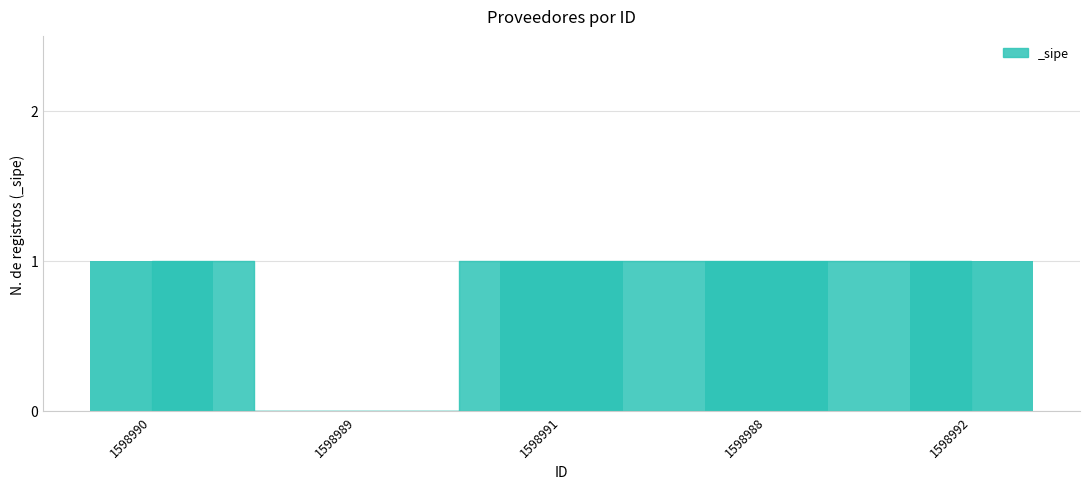

What is the ratio of the value at 1598992 to the value at 1598990?

1.0